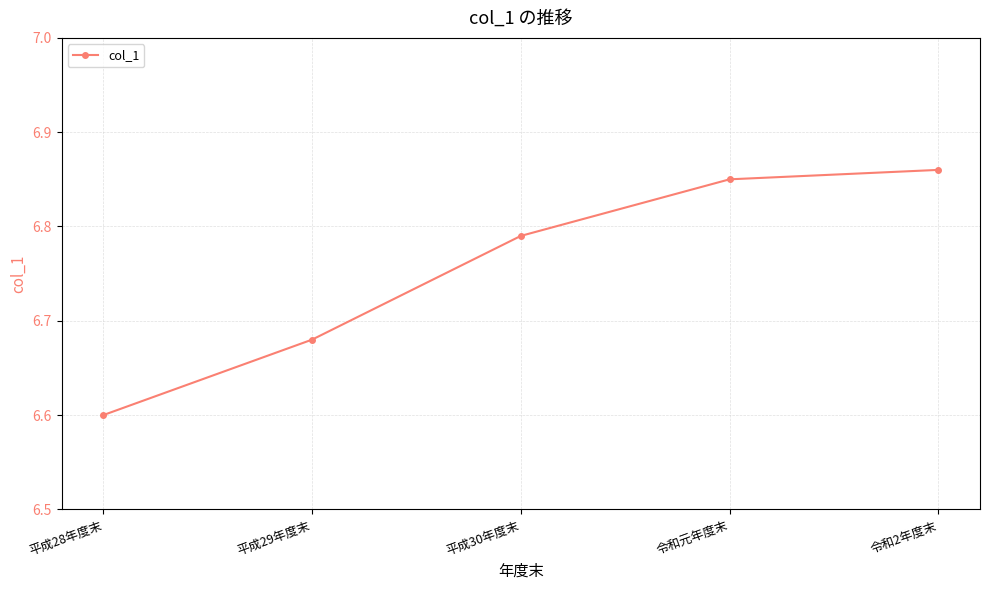

What is the smallest value displayed?

6.6